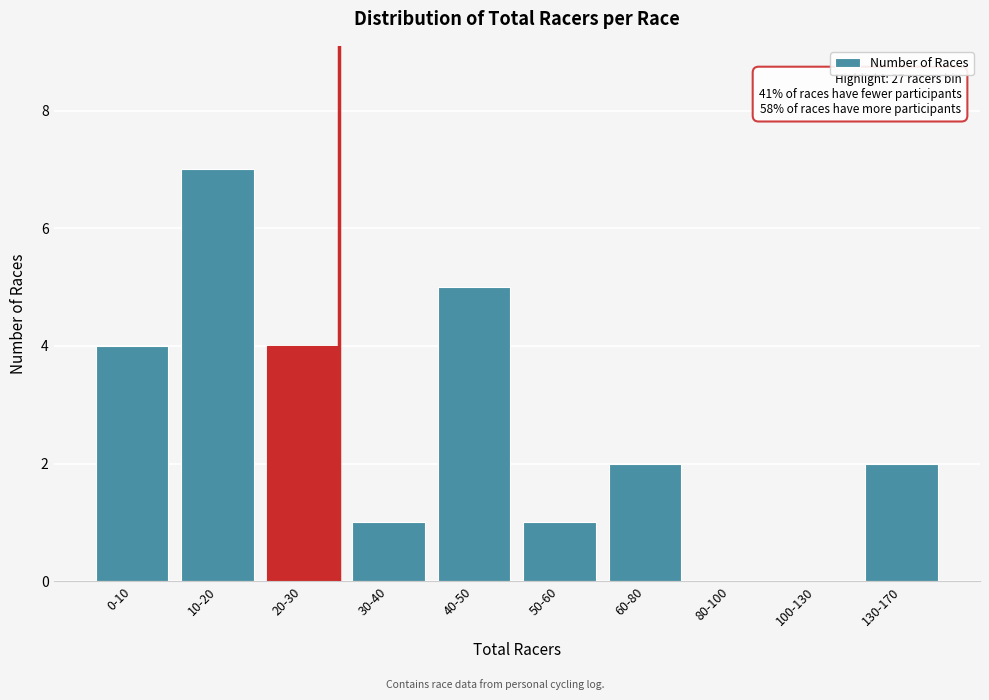

Reading left to right, extract all data points from this chart.

0-10=4	10-20=7	20-30=4	30-40=1	40-50=5	50-60=1	60-80=2	80-100=0	100-130=0	130-170=2